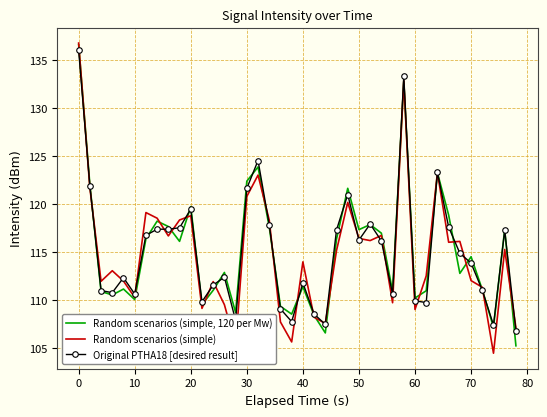

What is the minimum value for Original PTHA18 [desired result]?

106.8